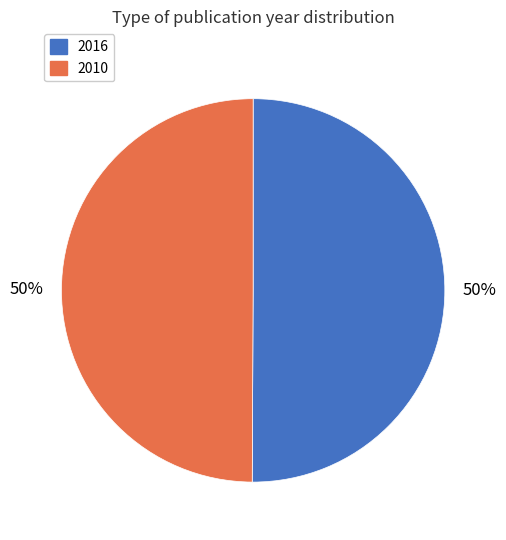

To the nearest percent, what is the combined percentage of 2010 and 2016?

100%